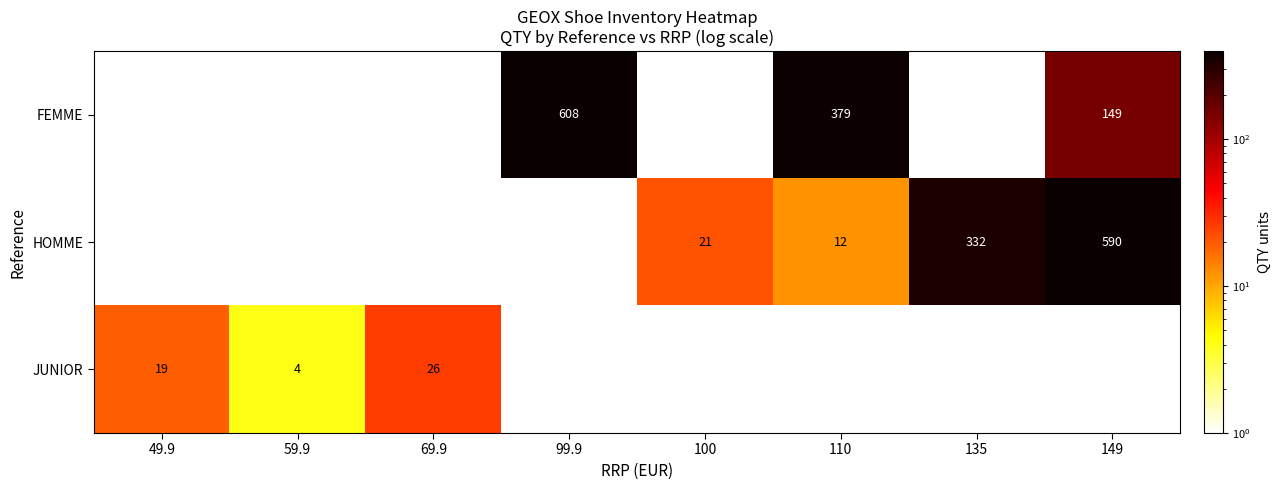

What is the sum of the FEMME values at 110 and 99.9?

987